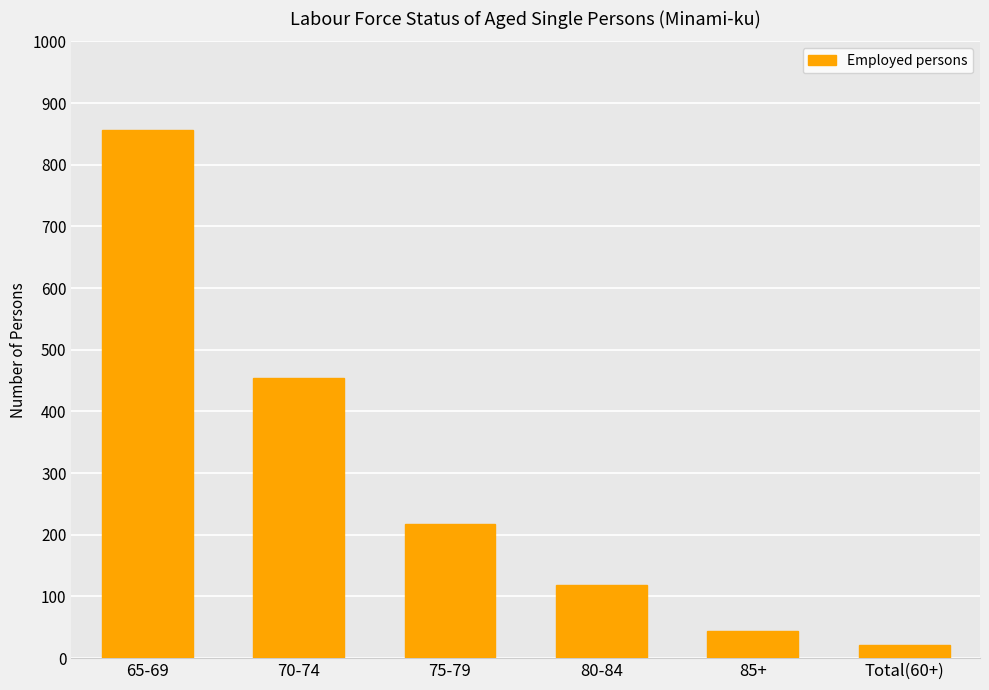

What is the greatest value displayed?

857